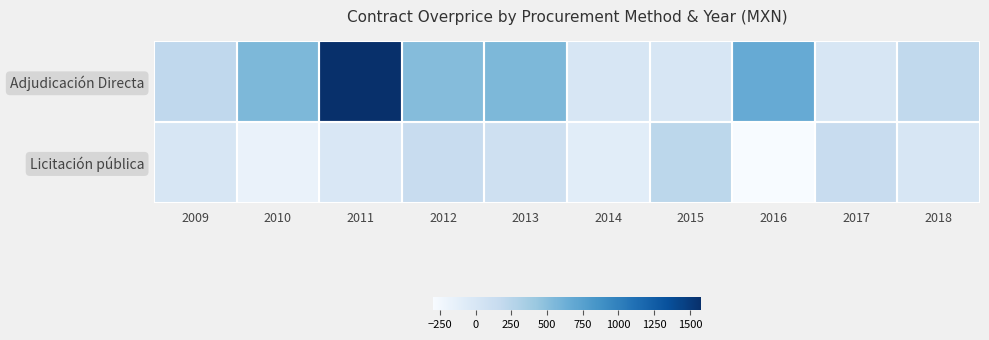

Reading right to left, list all the values displayed in this chart.

Adjudicación Directa: 2018=194.4	2017=0.0	2016=662.8	2015=0.0	2014=0.0	2013=552.5	2012=516.2	2011=1581.2	2010=553.1	2009=203.2
Licitación pública: 2018=0.0	2017=143.2	2016=-300.3	2015=228.6	2014=-99.6	2013=84.3	2012=141.1	2011=-16.6	2010=-179.6	2009=0.0